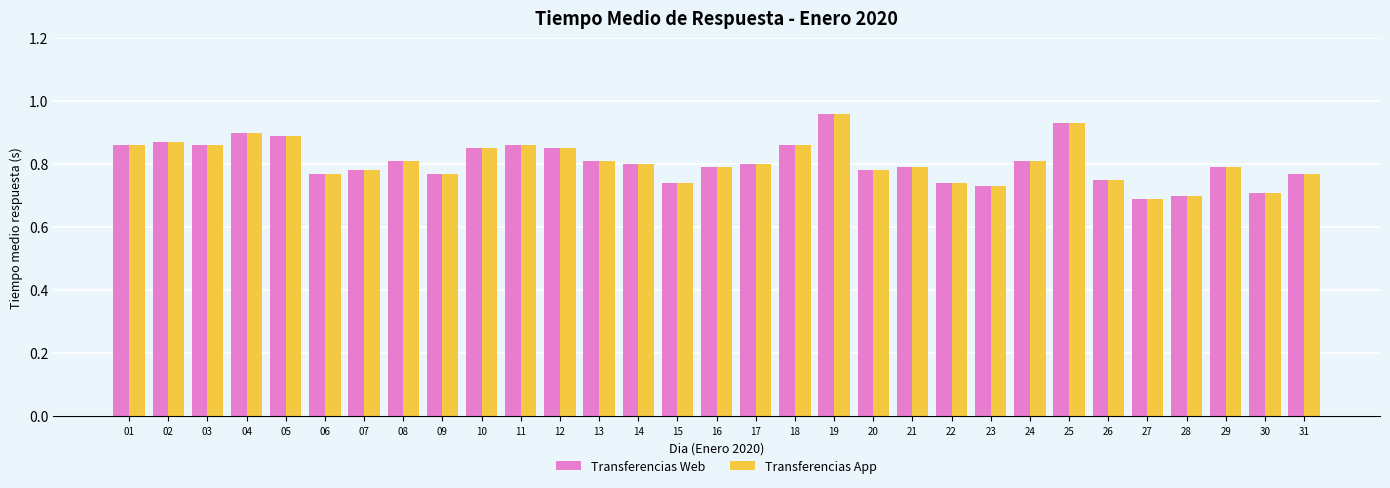

Is the value of Transferencias App at 03 greater than the value of Transferencias Web at 06?

Yes